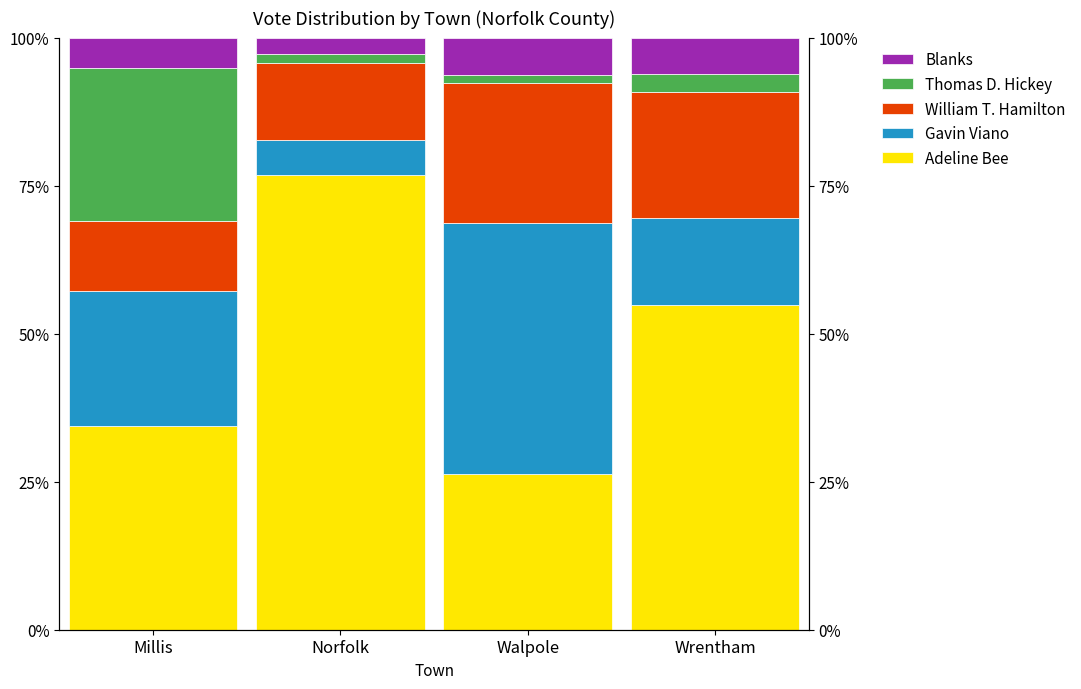

What is the difference between the second highest and second lowest values in the Thomas D. Hickey series?

1.5